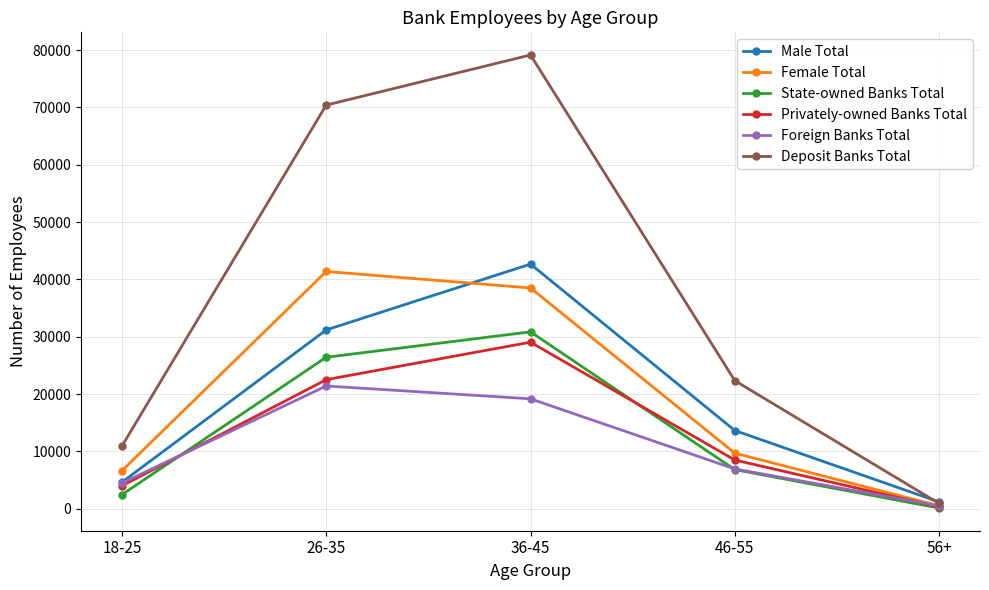

What is the maximum value for Foreign Banks Total?

21414